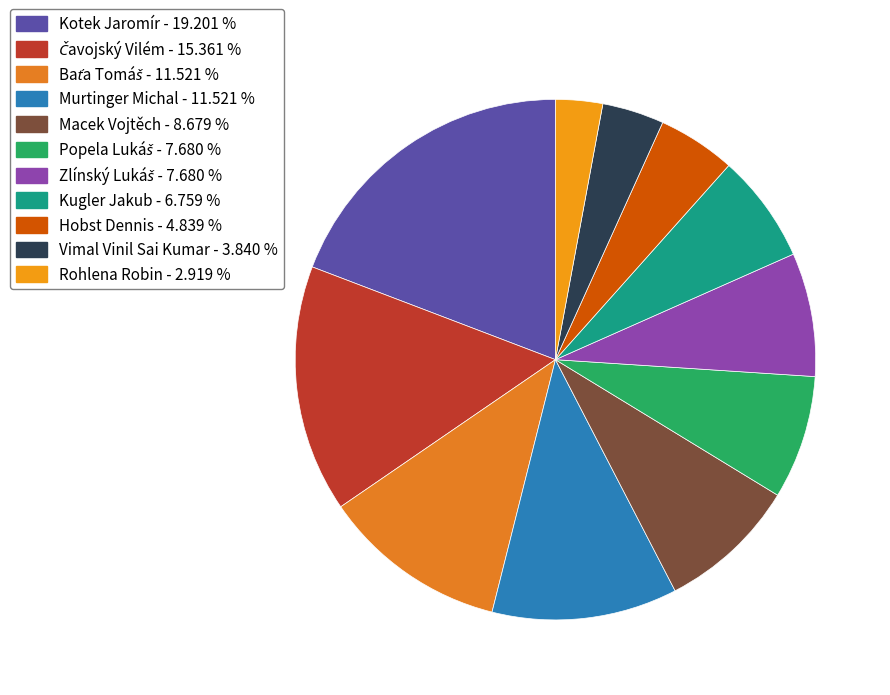

Approximately how many times larger is the value at Baťa Tomáš compared to Zlínský Lukáš?

1.5